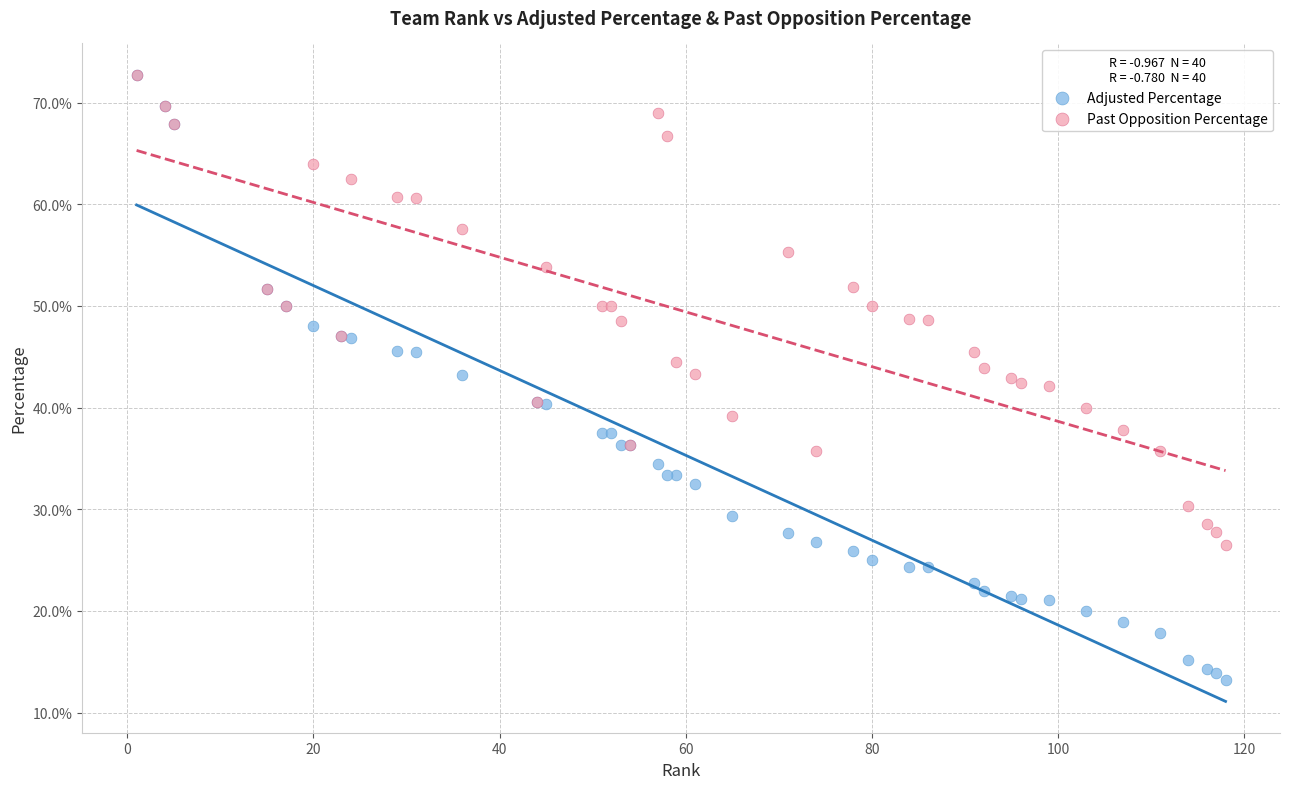

Which series contains the lowest Y value?

Adjusted Percentage